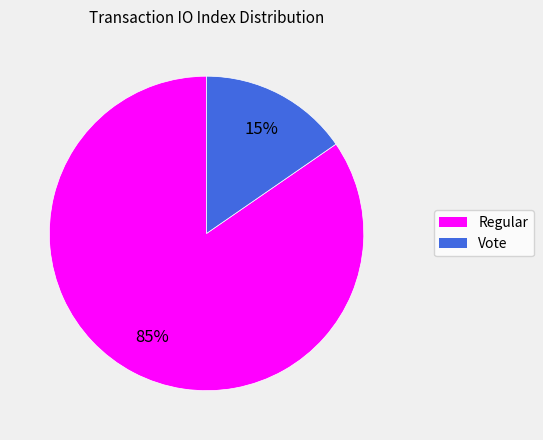

To the nearest percent, what portion does Vote represent?

15%